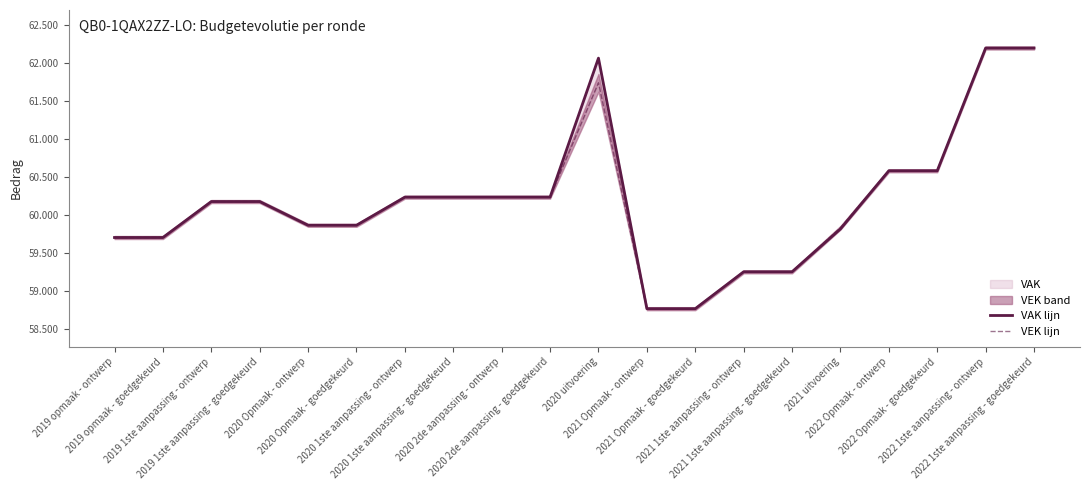

Reading right to left, list all the values displayed in this chart.

VAK lijn: 2022 1ste aanpassing - goedgekeurd=62191	2022 1ste aanpassing - ontwerp=62191	2022 Opmaak - goedgekeurd=60577	2022 Opmaak - ontwerp=60577	2021 uitvoering=59812	2021 1ste aanpassing - goedgekeurd=59248	2021 1ste aanpassing - ontwerp=59248	2021 Opmaak - goedgekeurd=58763	2021 Opmaak - ontwerp=58763	2020 uitvoering=62058	2020 2de aanpassing - goedgekeurd=60230	2020 2de aanpassing - ontwerp=60230	2020 1ste aanpassing - goedgekeurd=60230	2020 1ste aanpassing - ontwerp=60230	2020 Opmaak - goedgekeurd=59860	2020 Opmaak - ontwerp=59860	2019 1ste aanpassing - goedgekeurd=60172	2019 1ste aanpassing - ontwerp=60172	2019 opmaak - goedgekeurd=59699	2019 opmaak - ontwerp=59699
VEK lijn: 2022 1ste aanpassing - goedgekeurd=62191	2022 1ste aanpassing - ontwerp=62191	2022 Opmaak - goedgekeurd=60577	2022 Opmaak - ontwerp=60577	2021 uitvoering=59827	2021 1ste aanpassing - goedgekeurd=59248	2021 1ste aanpassing - ontwerp=59248	2021 Opmaak - goedgekeurd=58763	2021 Opmaak - ontwerp=58763	2020 uitvoering=61734	2020 2de aanpassing - goedgekeurd=60230	2020 2de aanpassing - ontwerp=60230	2020 1ste aanpassing - goedgekeurd=60230	2020 1ste aanpassing - ontwerp=60230	2020 Opmaak - goedgekeurd=59860	2020 Opmaak - ontwerp=59860	2019 1ste aanpassing - goedgekeurd=60172	2019 1ste aanpassing - ontwerp=60172	2019 opmaak - goedgekeurd=59699	2019 opmaak - ontwerp=59699